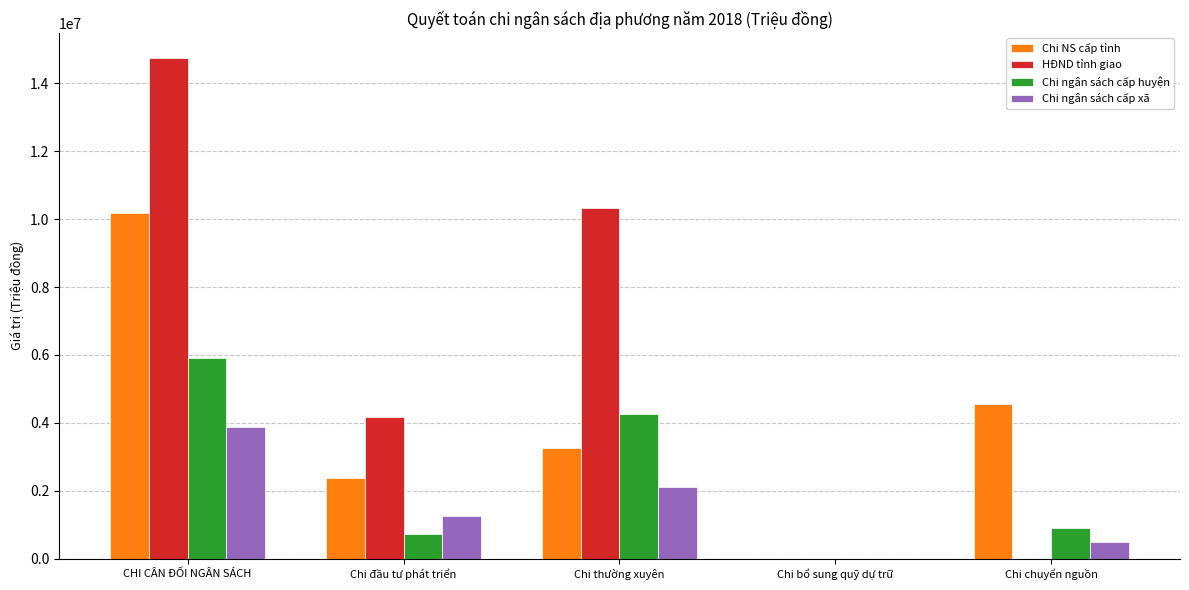

Between CHI CÂN ĐỐI NGÂN SÁCH and Chi đầu tư phát triển, which series saw the biggest shift?

HĐND tỉnh giao